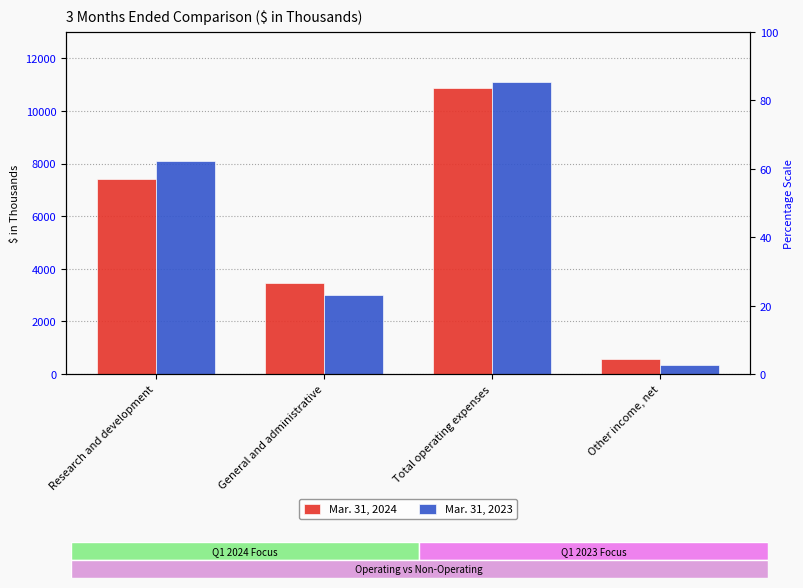

What is the difference between the second highest and second lowest values in the Mar. 31, 2024 series?

3951